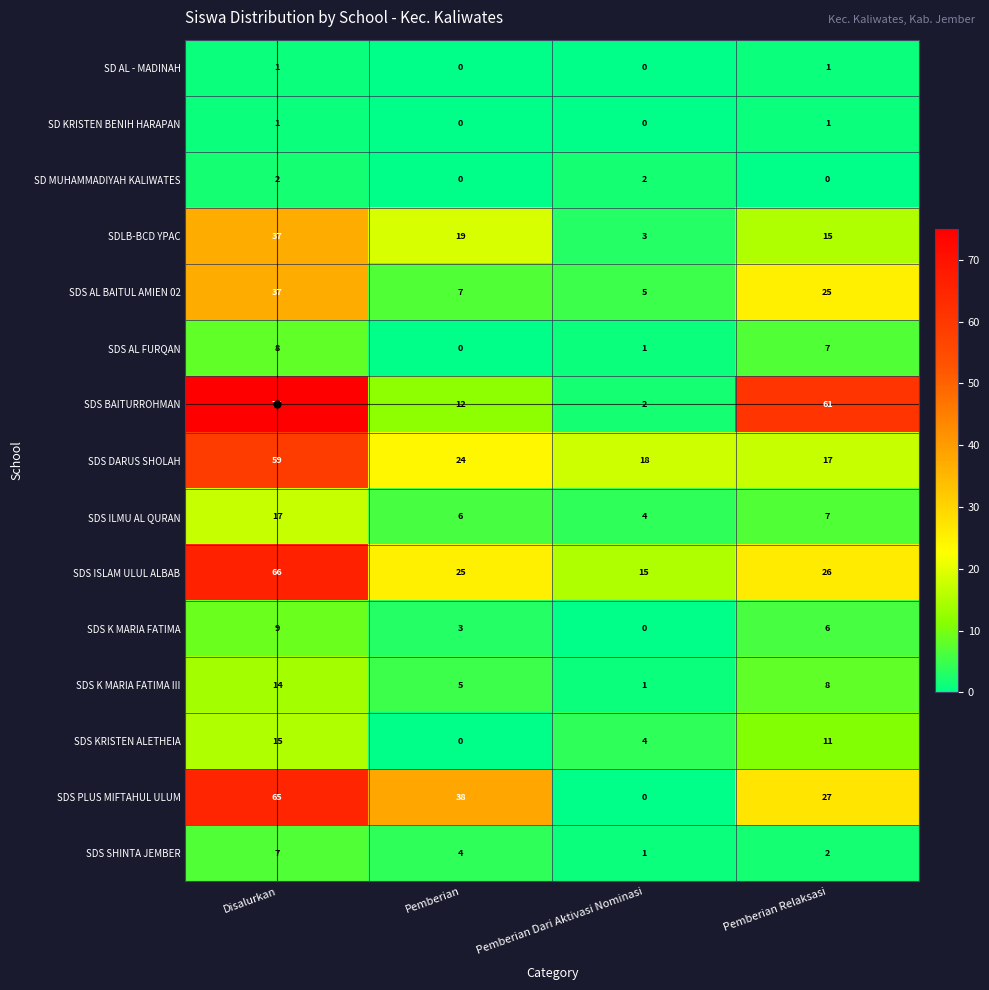

Count the SD KRISTEN BENIH HARAPAN values in the range 0 to 1.

4